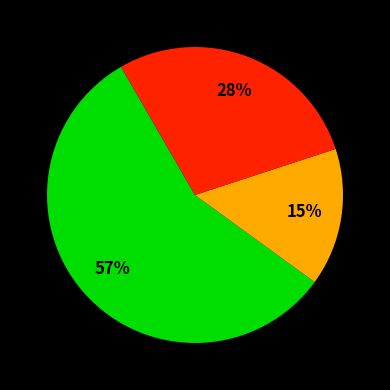

Does any single category account for the majority?

Yes